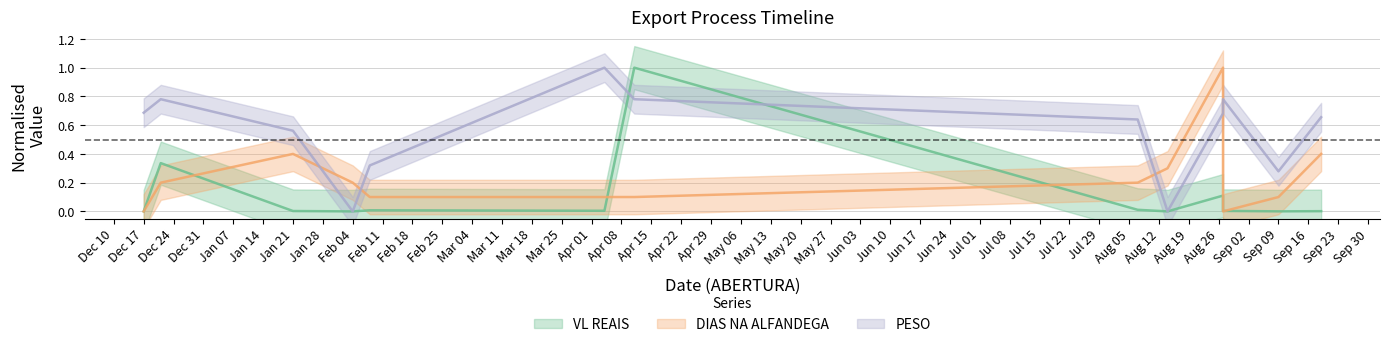

What is the average value of the VL REAIS series?

0.1